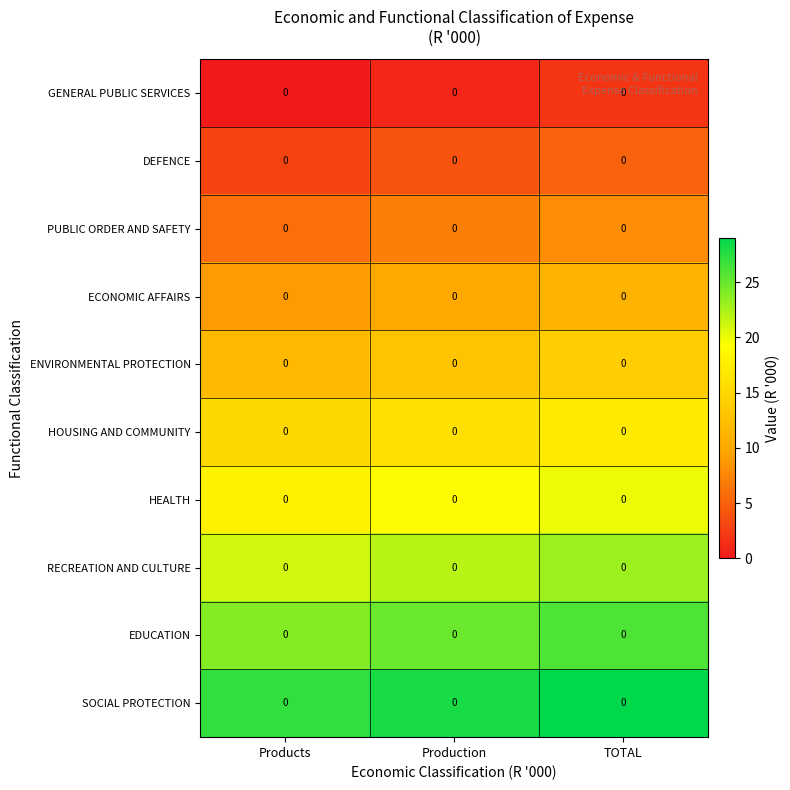

Is it true that EDUCATION equals 17 at Production?

False